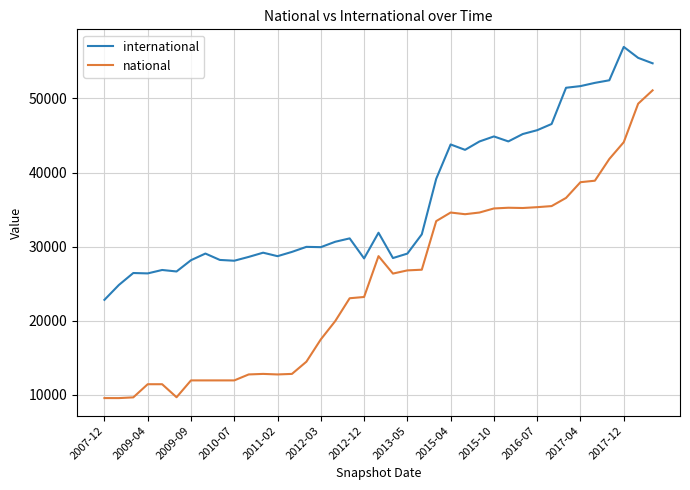

List the series in order of their peak value, highest first.

international, national